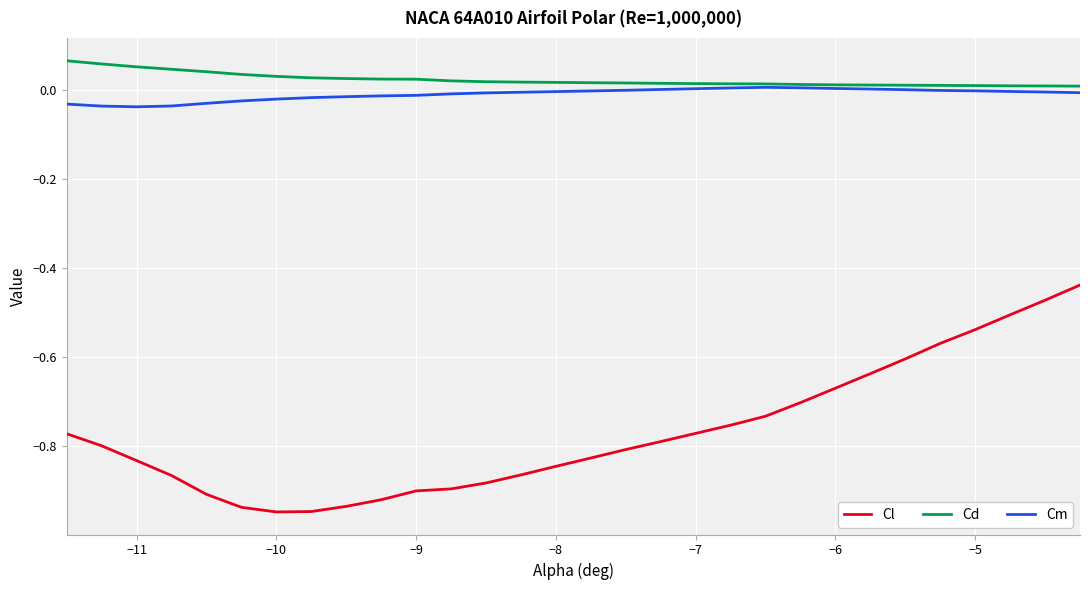

What are all the series names shown in the legend?

Cl, Cd, Cm